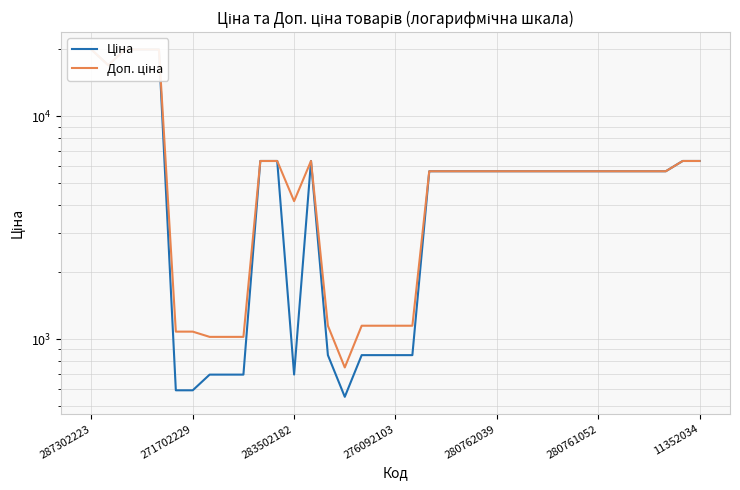

What is the maximum value shown in the chart?

19964.2